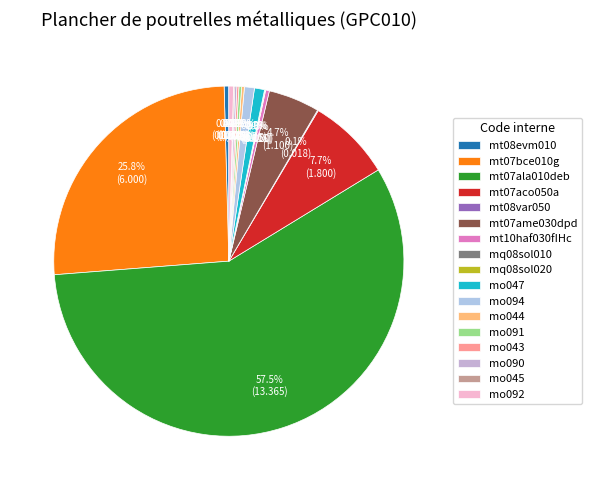

Which category has the biggest portion of the pie?

mt07ala010deb